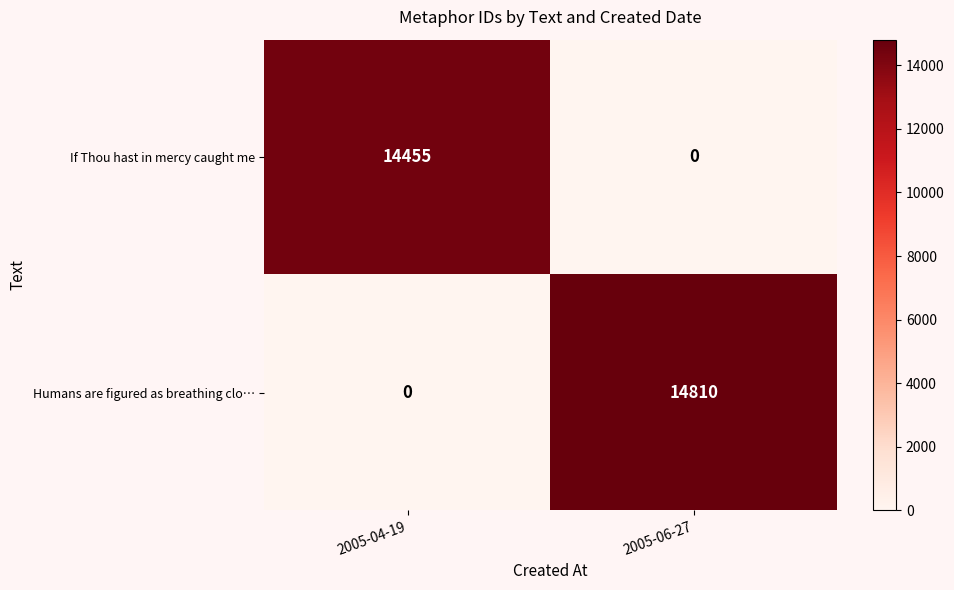

The Humans are figured as breathing clo… series shows 7098 at 2005-06-27. True or false?

False